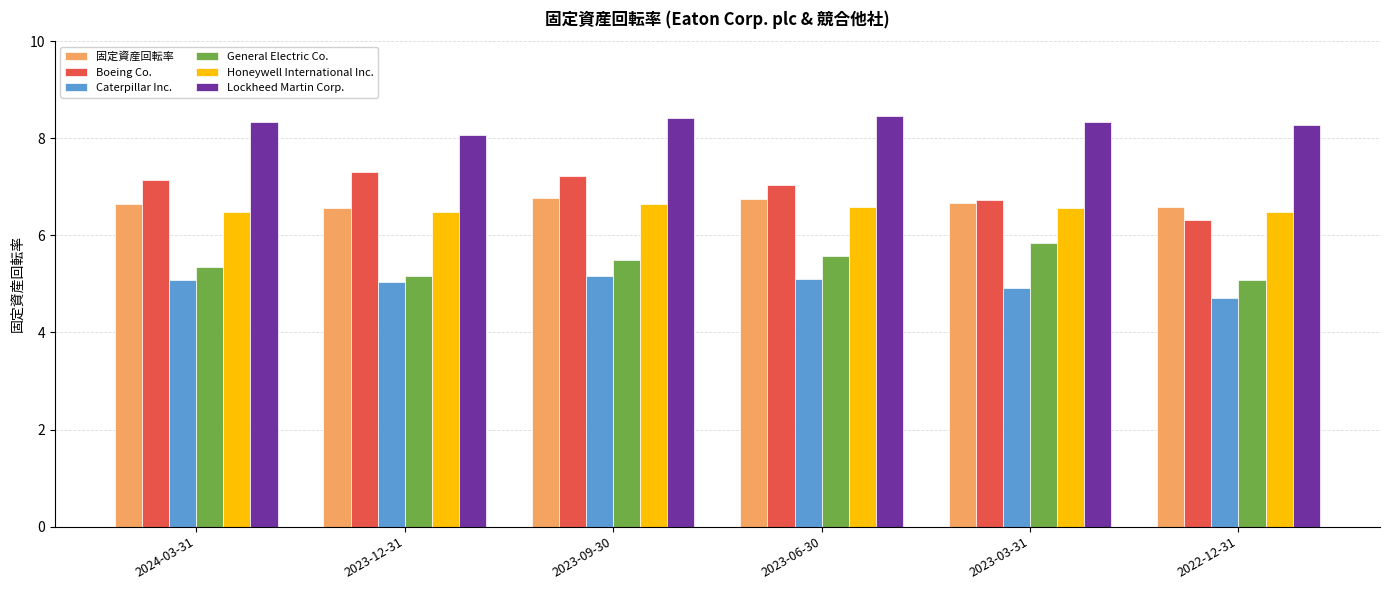

What is the difference between the highest and lowest values at 2023-09-30?

3.2